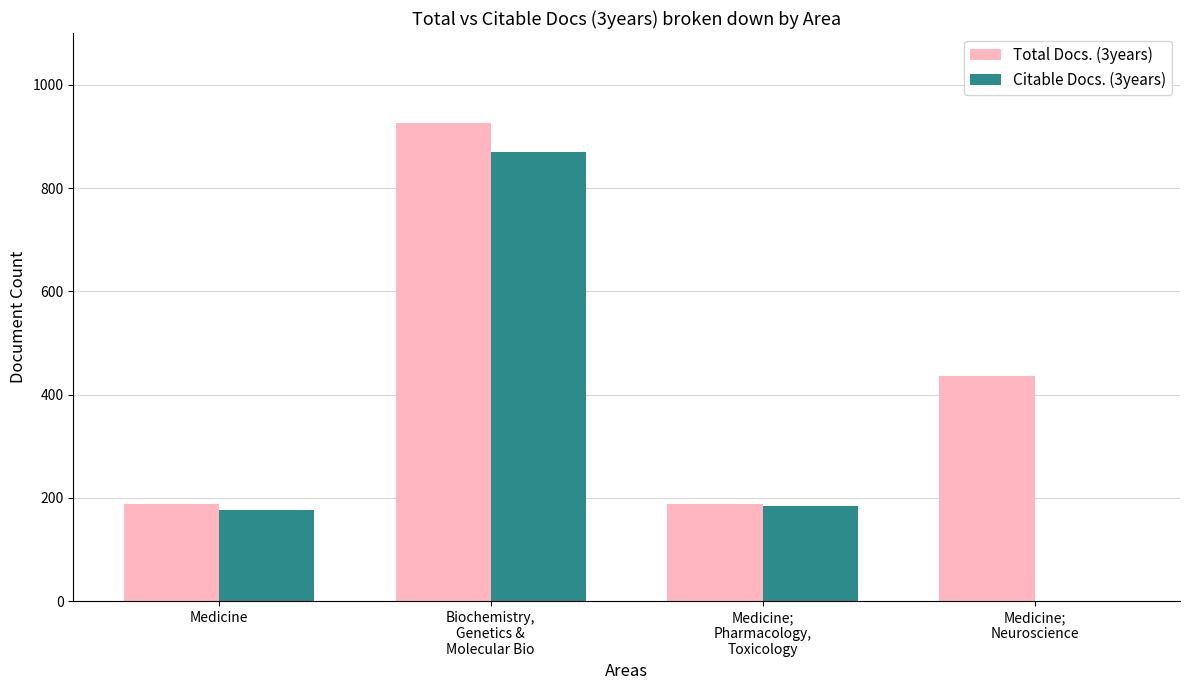

Which series has the largest total across all categories?

Total Docs. (3years)